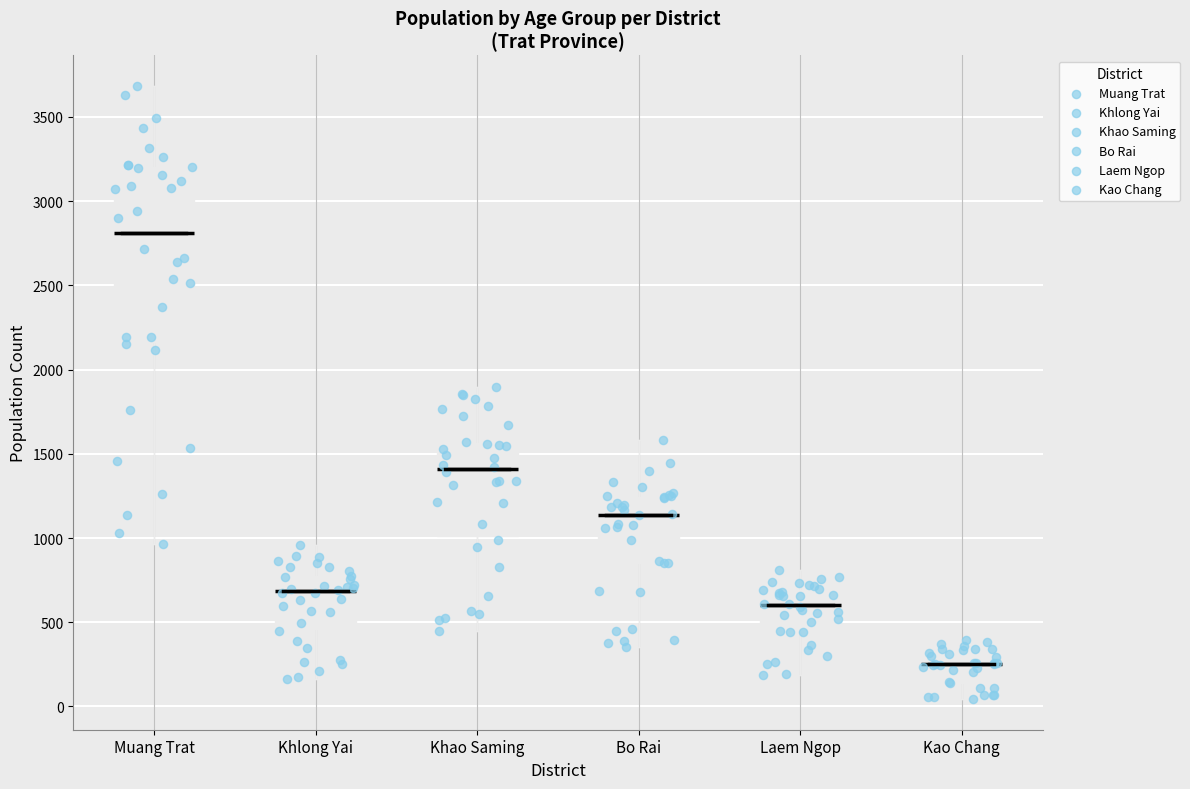

Comparing the boxes themselves (not the whiskers), which one is the tallest?

Muang Trat